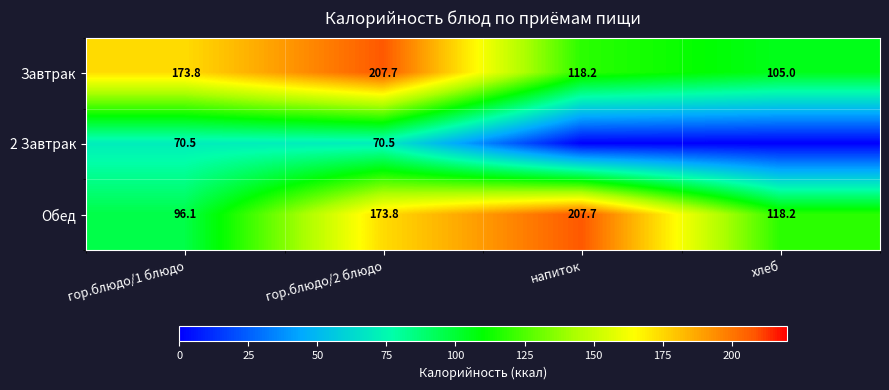

True or false: 2 Завтрак has a value of 109.7 at гор.блюдо/2 блюдо.

False